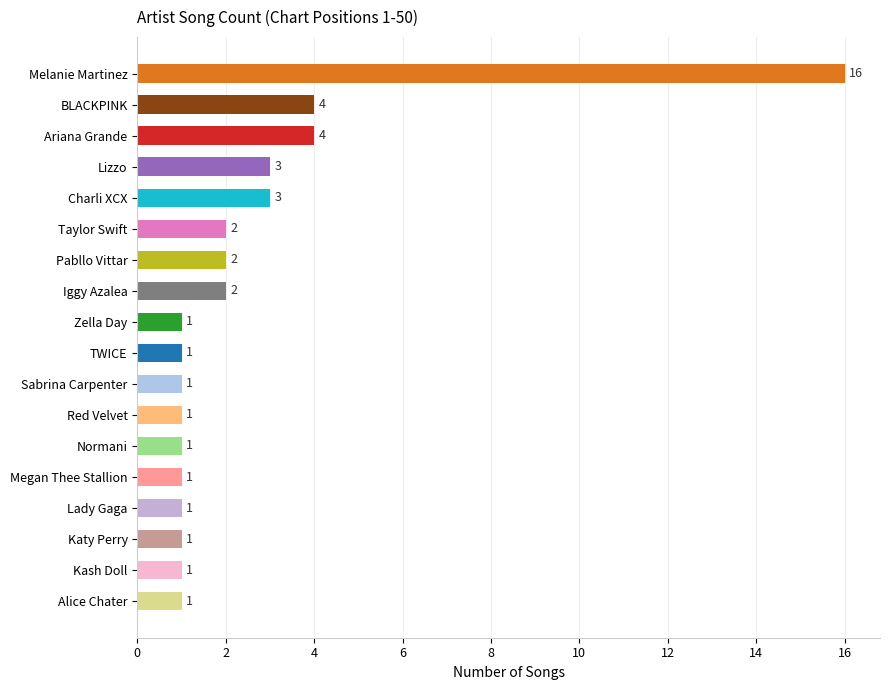

Which has a higher value, TWICE or Taylor Swift?

Taylor Swift